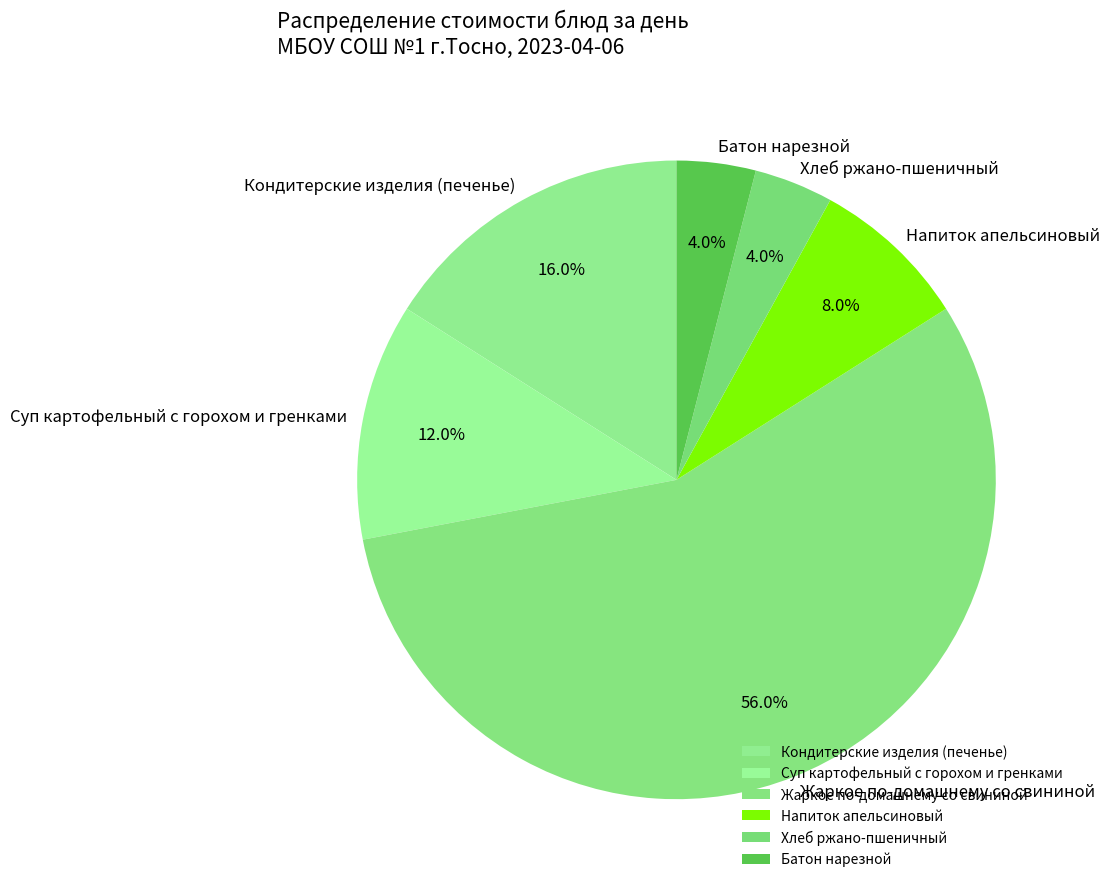

Which category accounts for the majority?

Жаркое по-домашнему со свининой